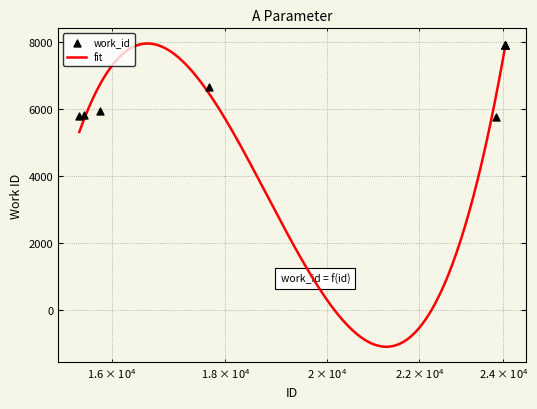

Which has a higher value, 17702 or 15552?

17702